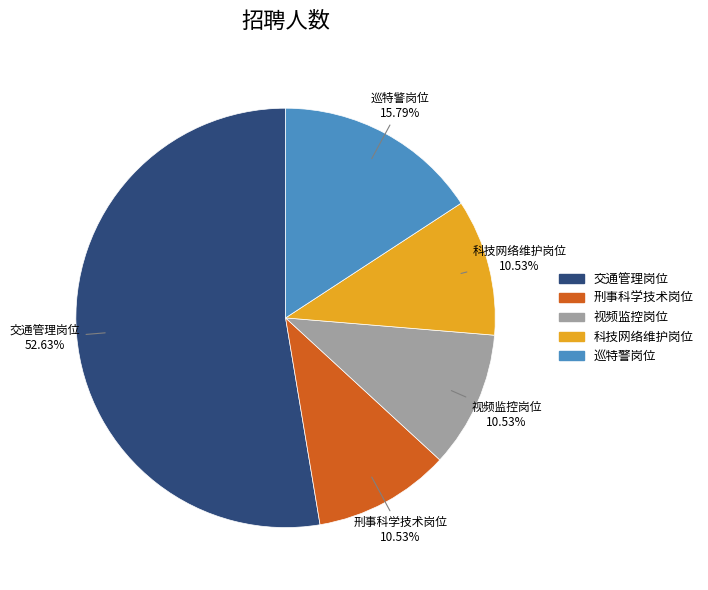

Which slice represents more than half of the pie?

交通管理岗位